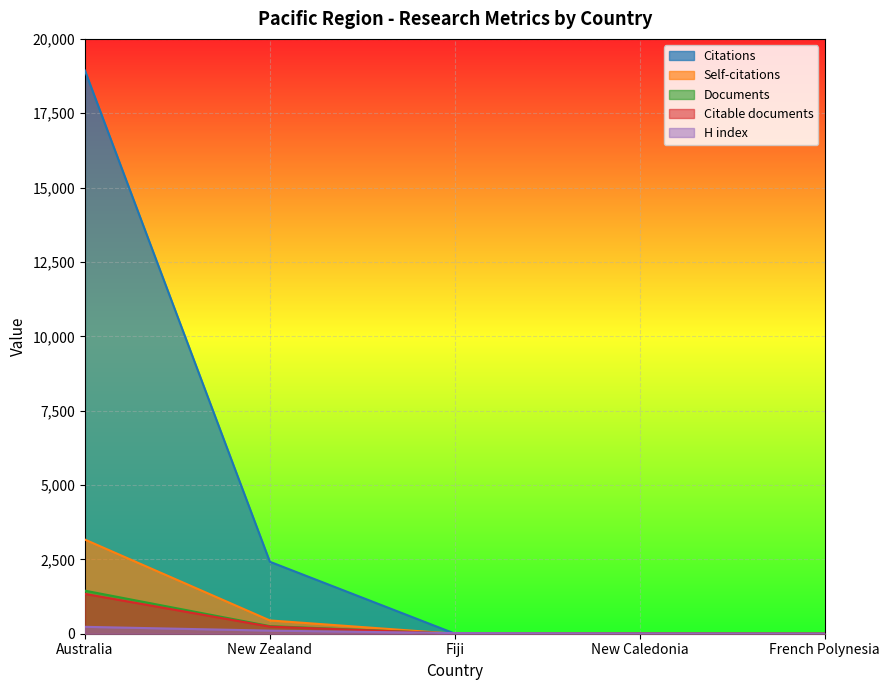

Is the value of Citable documents at Australia greater than the value of Citations at New Caledonia?

Yes